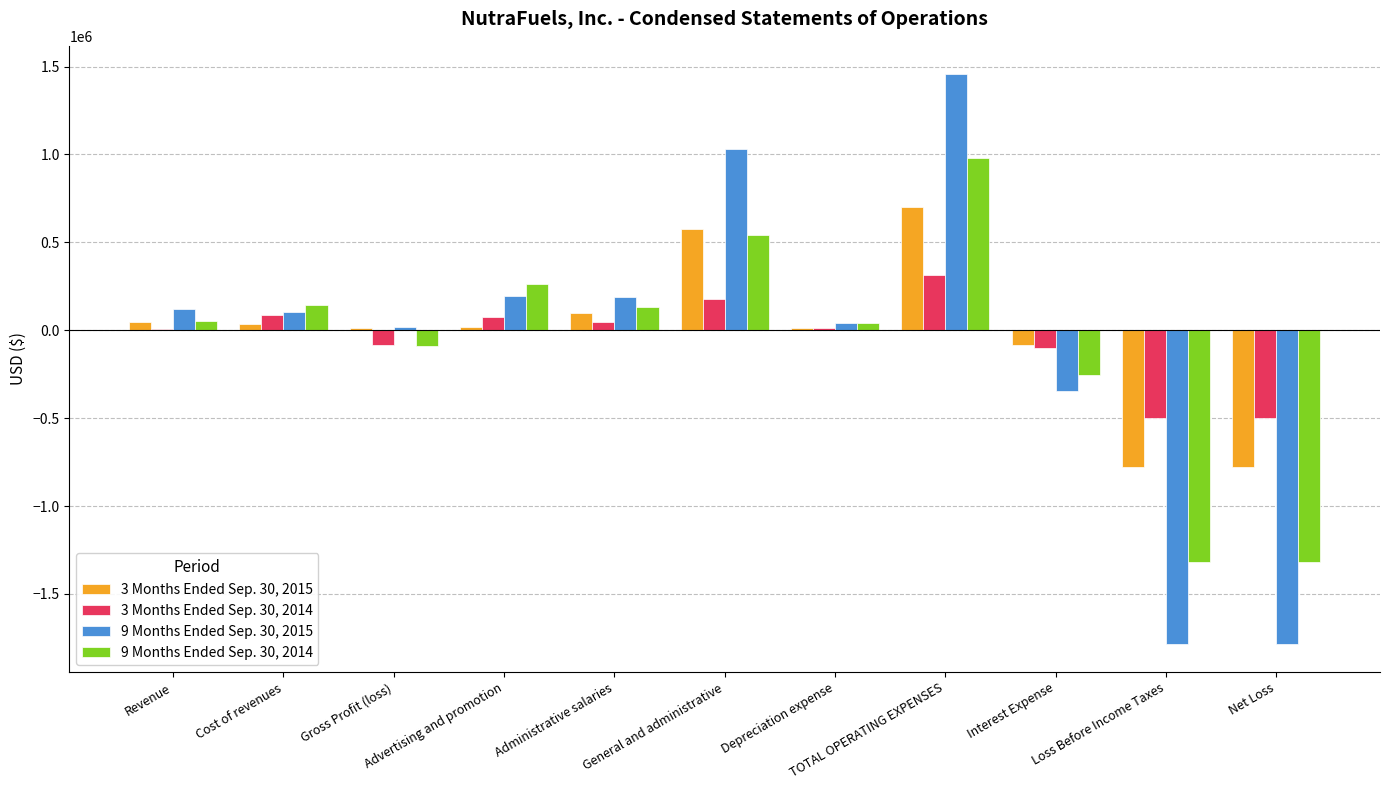

What is the greatest value displayed?

1456113